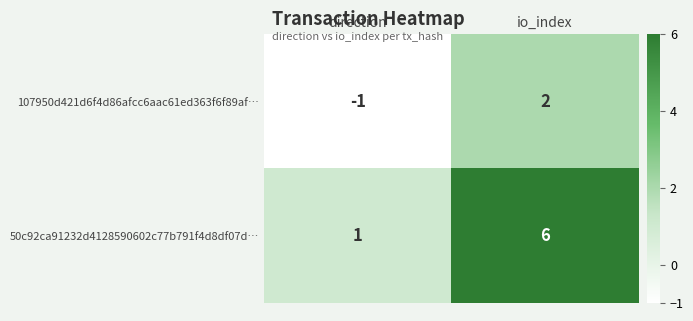

Which series has the largest total across all categories?

50c92ca91232d4128590602c77b791f4d8df07d…